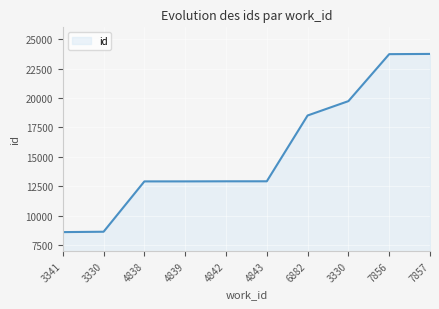

The value at 6882 is 12537. True or false?

False